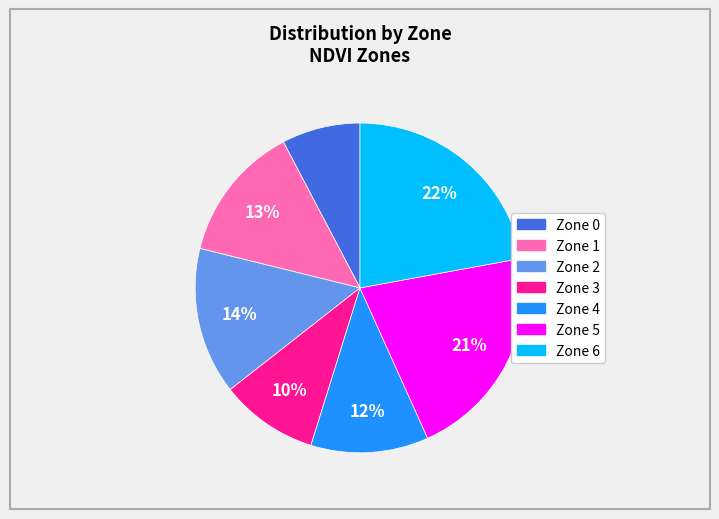

How many segments does this pie chart have?

7